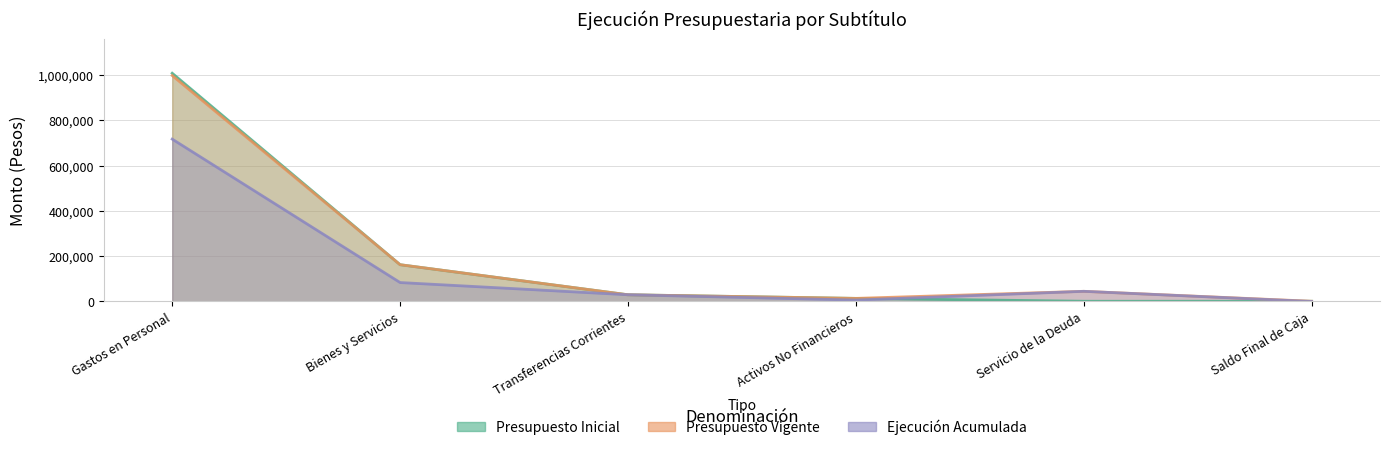

What is the sum of all Presupuesto Vigente values?

1249483